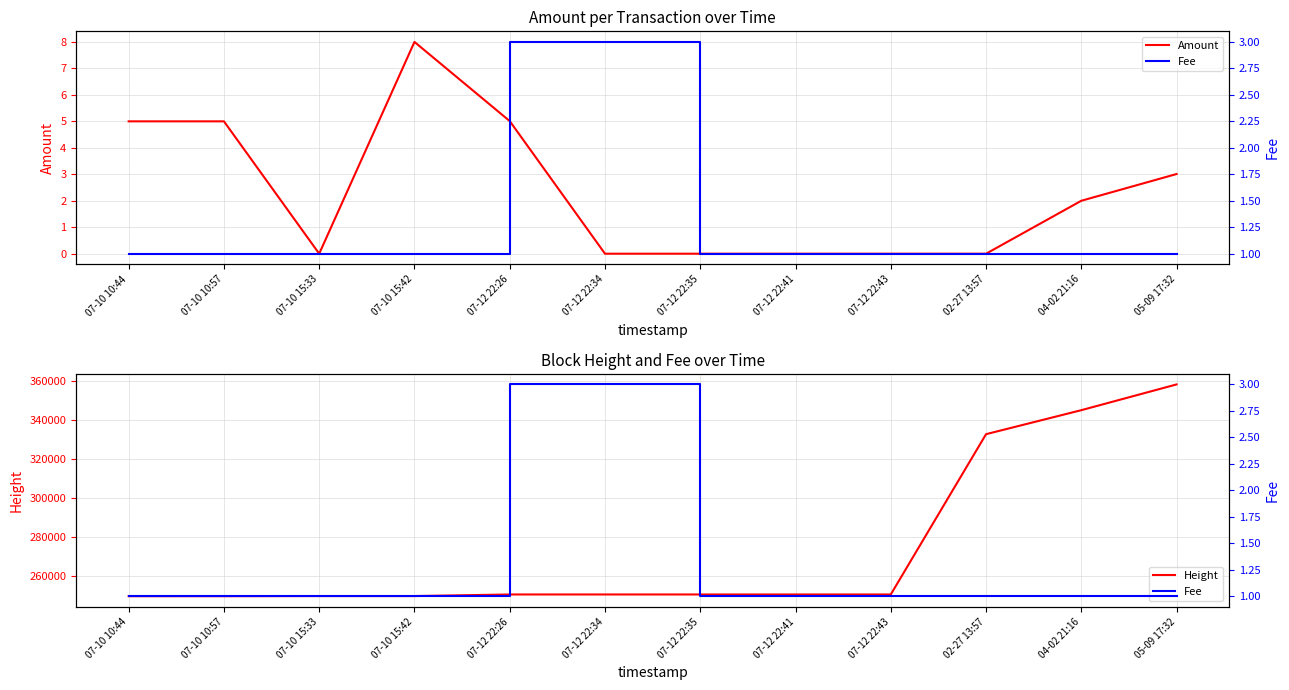

Is it true that Height equals 414762.5 at 07-10 15:42?

False